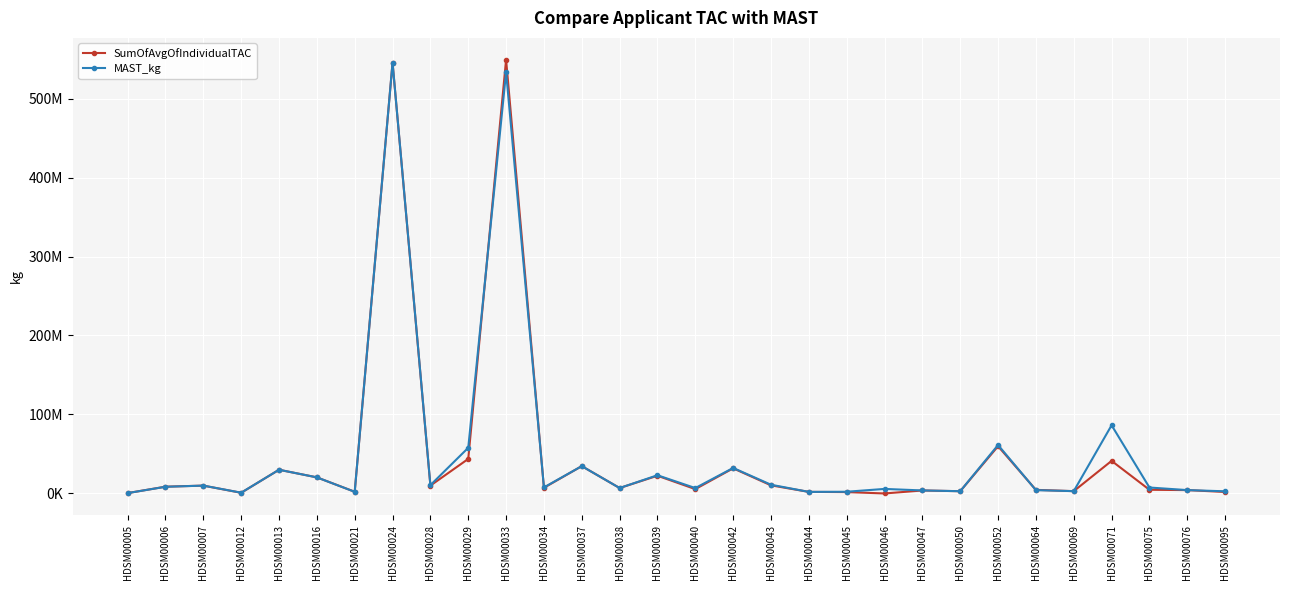

What is the total value across all series at HDSM00005?

955684